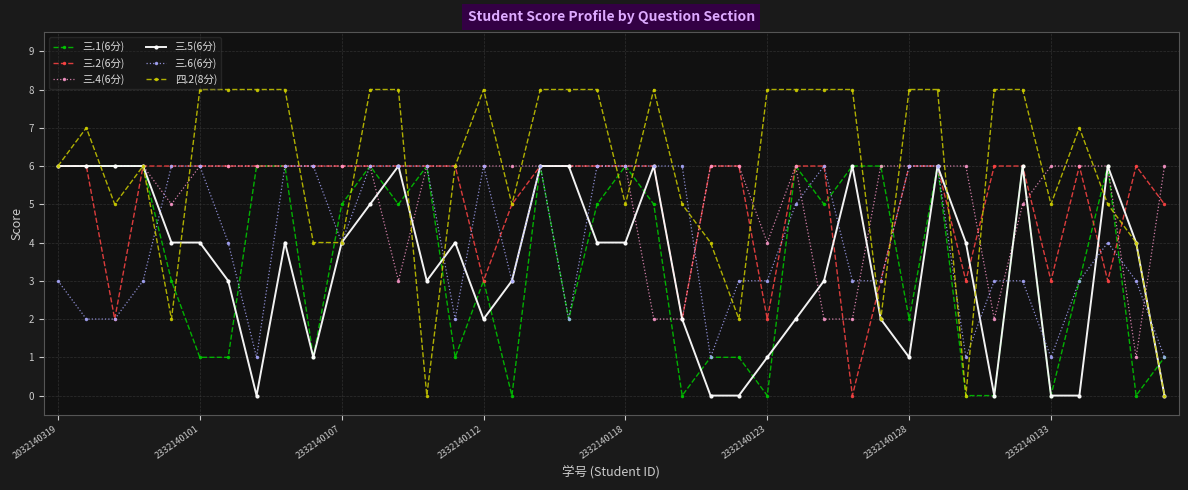

Is this an area chart (filled region under the line)?

No